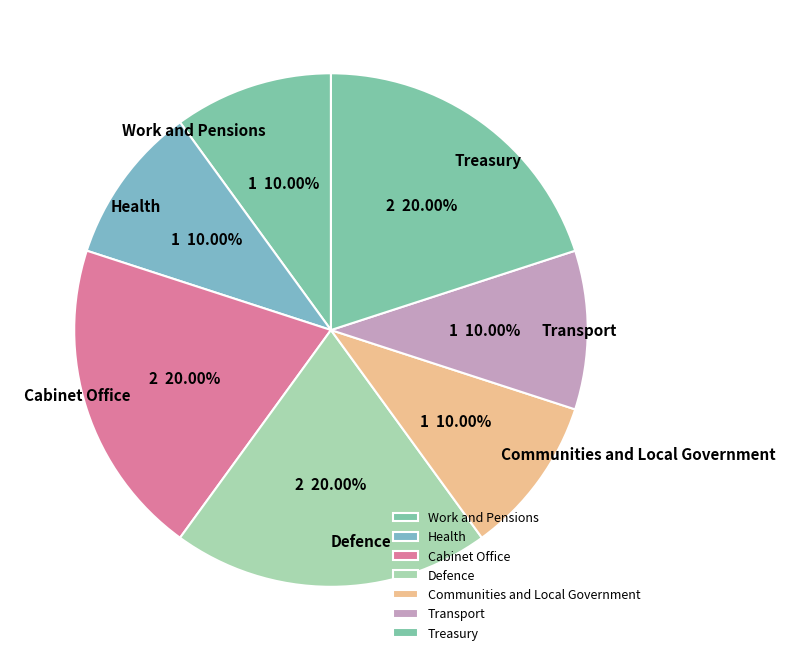

What percentage is the Work and Pensions slice, to the nearest percent?

10%